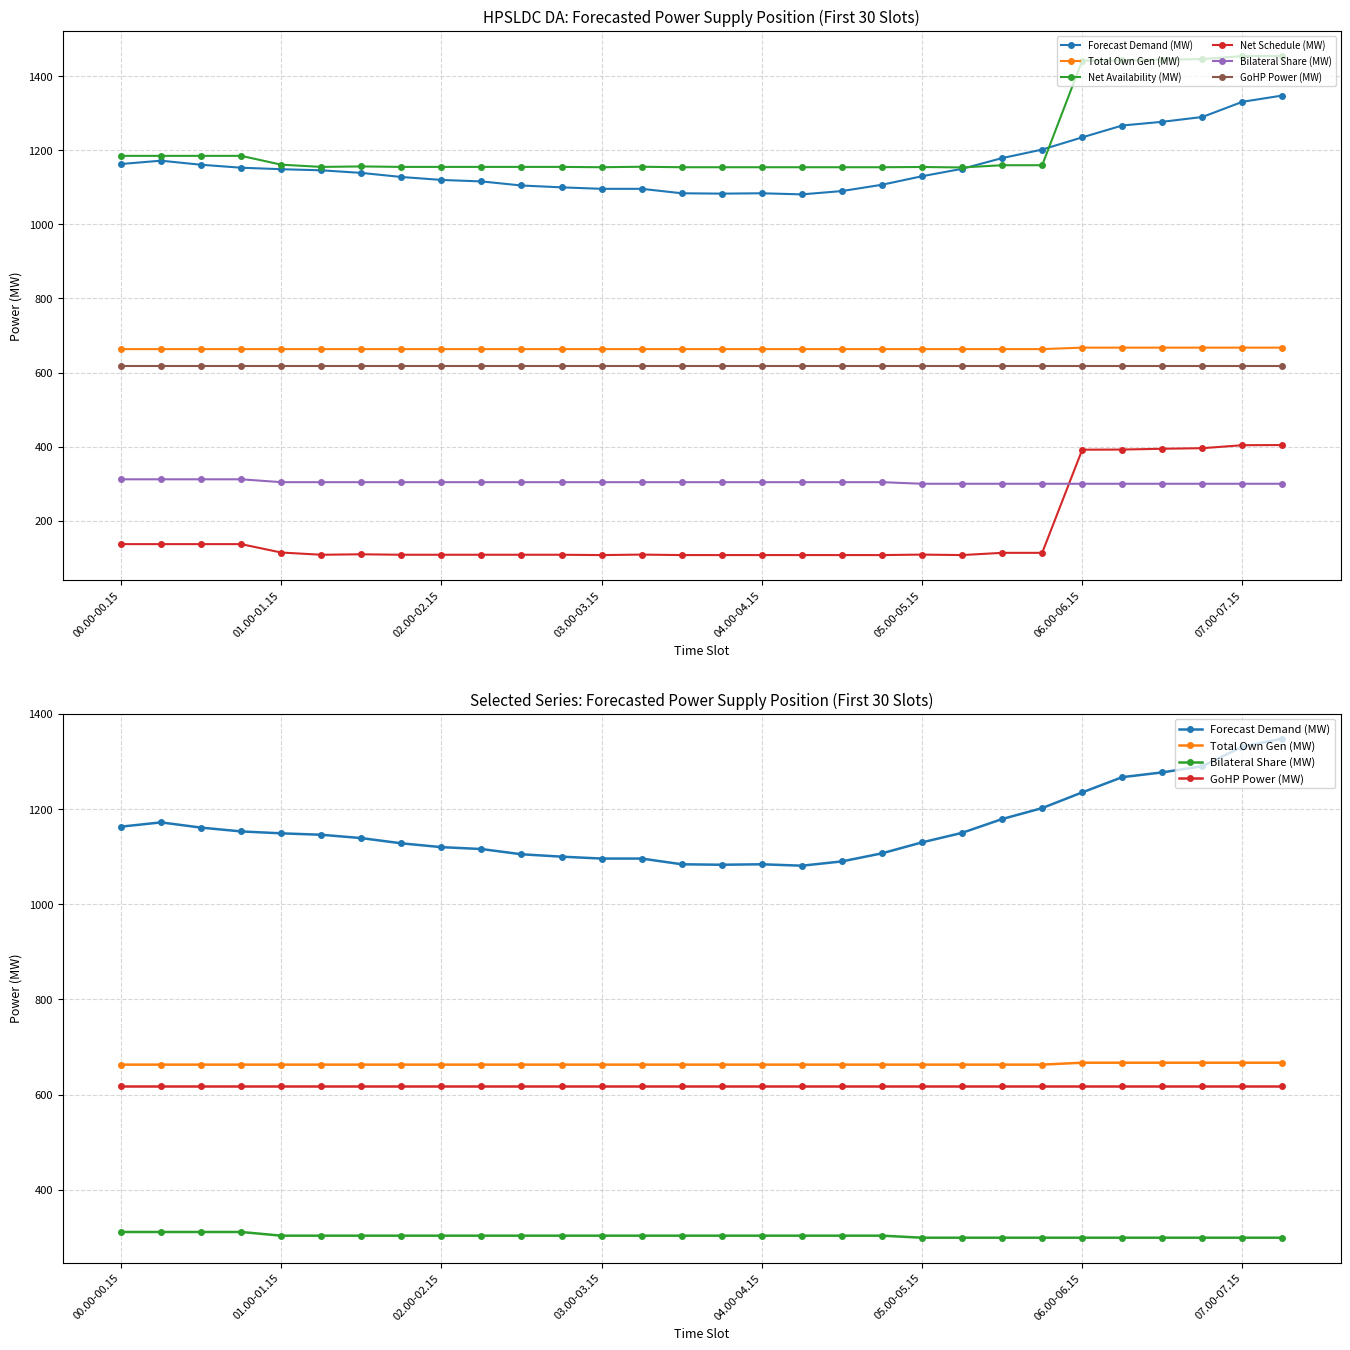

How many data points in Forecast Demand (MW) are less than 1146?

15